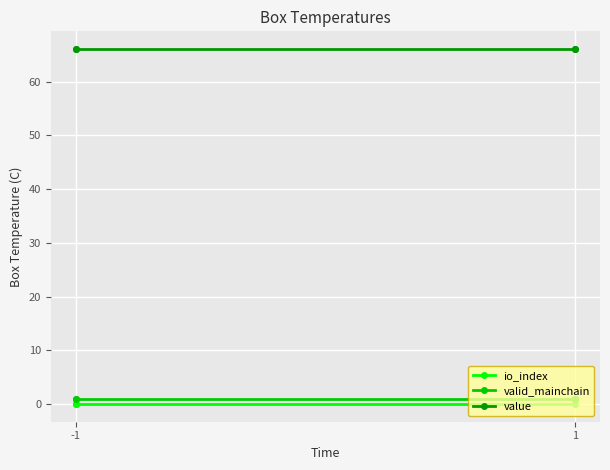

The io_index series shows 0.0 at -1. True or false?

True